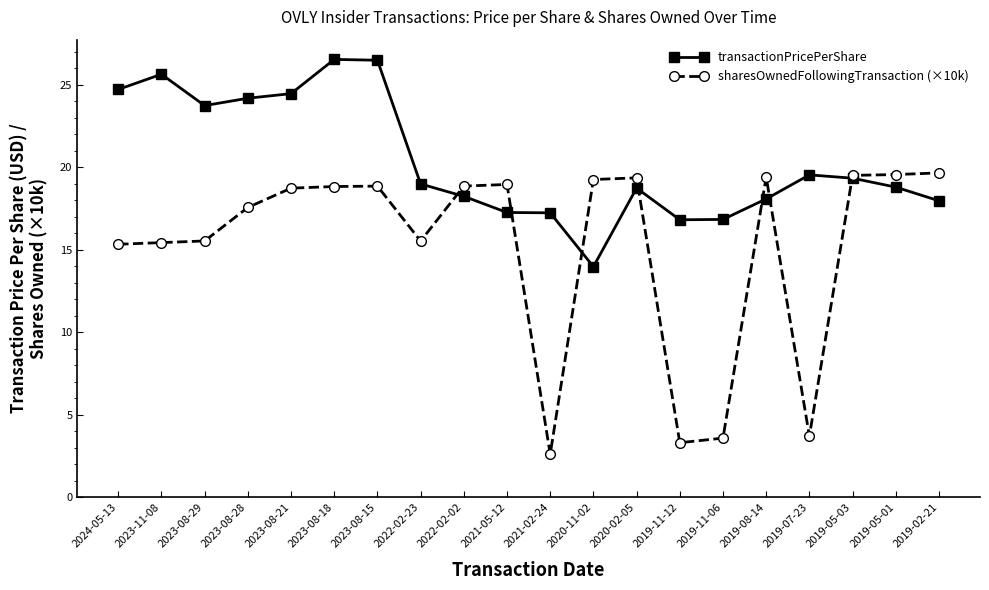

List the series in order of their overall mean, lowest first.

sharesOwnedFollowingTransaction (×10k), transactionPricePerShare